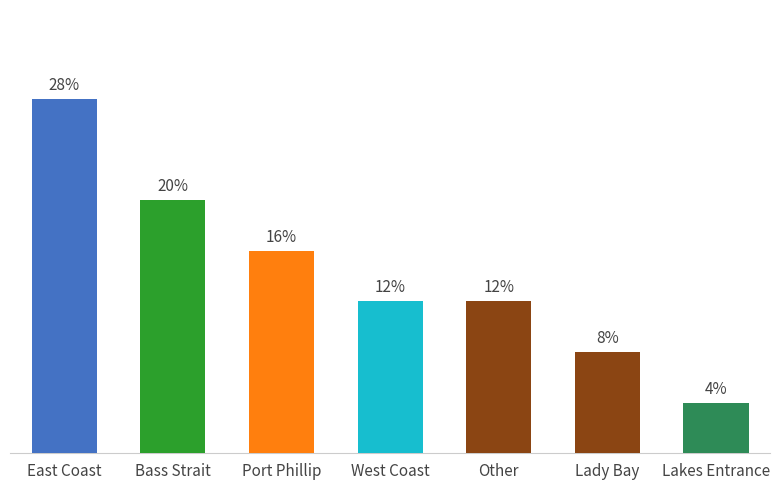

What is the label of the 7th bar from the right?

East Coast